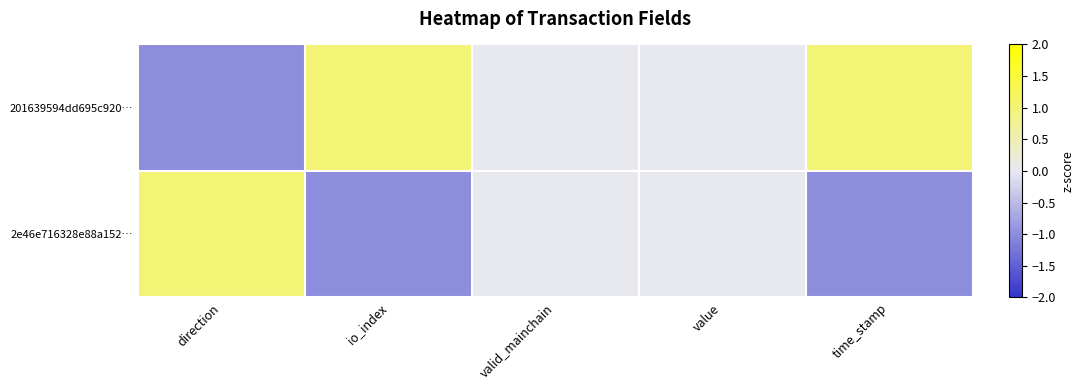

Reading right to left, extract all data points from this chart.

201639594dd695c920…: time_stamp=1	value=0	valid_mainchain=0	io_index=1	direction=-1
2e46e716328e88a152…: time_stamp=-1	value=0	valid_mainchain=0	io_index=-1	direction=1